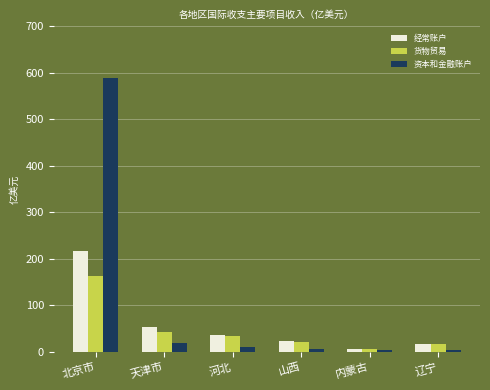

What is the difference between the 货物贸易 values at 北京市 and 山西?

140.2